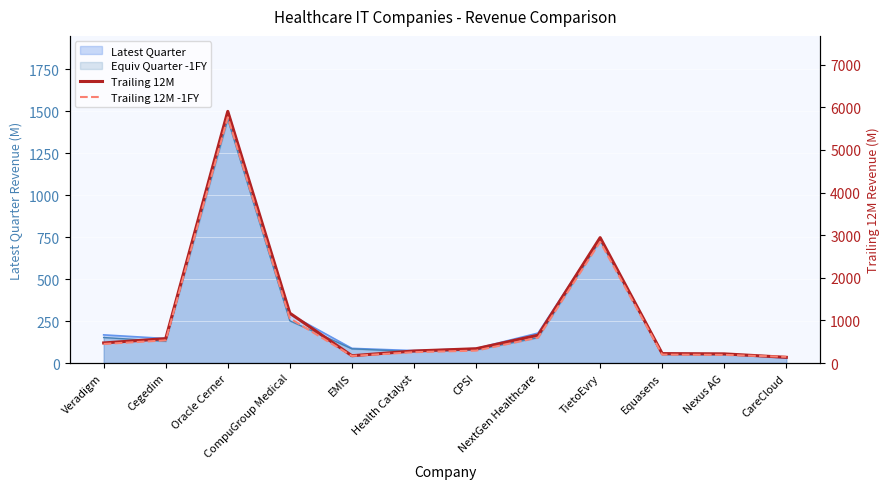

How many interior local valleys does the Trailing 12M -1FY series have?

1